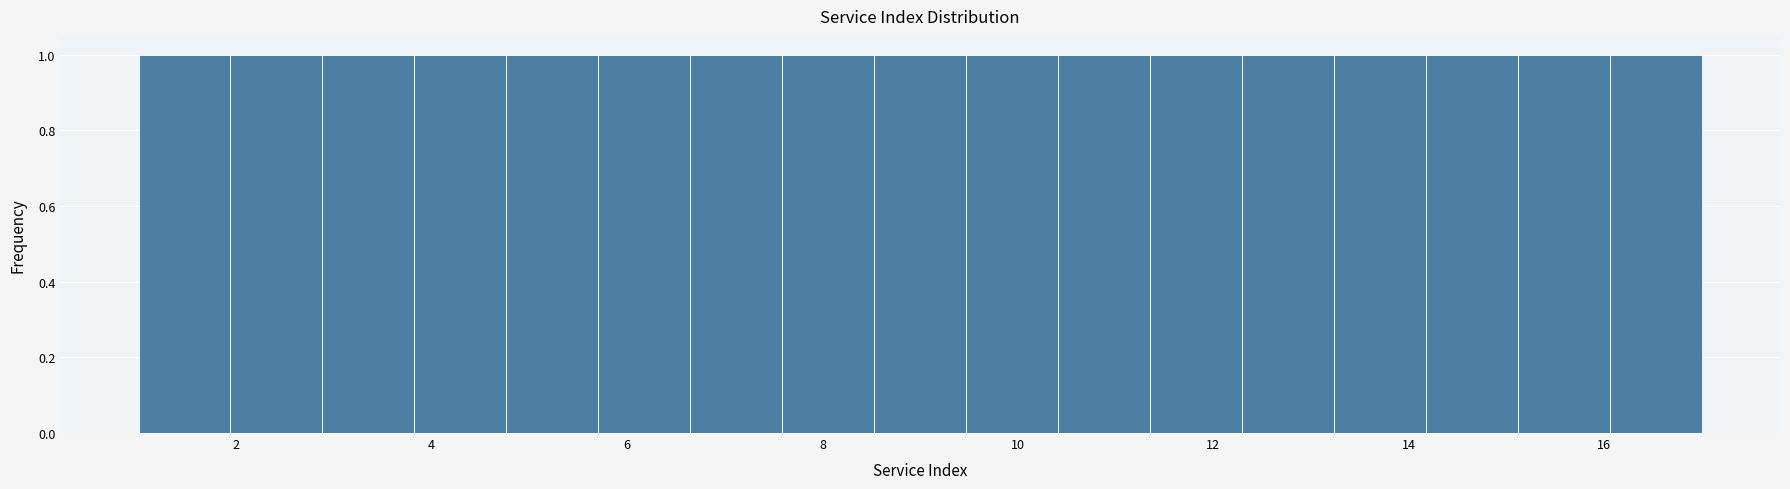

Reading left to right, transcribe this chart: for each bar, give the range it covers on the x-axis and its height. Neither the bar edges nor the heights are printed on the chart, so give them approximately, as read against the axes.

1.0 to 2.0: 1
2.0 to 2.8: 1
2.8 to 3.8: 1
3.8 to 4.8: 1
4.8 to 5.8: 1
5.8 to 6.6: 1
6.6 to 7.6: 1
7.6 to 8.6: 1
8.6 to 9.4: 1
9.4 to 10.4: 1
10.4 to 11.4: 1
11.4 to 12.2: 1
12.2 to 13.2: 1
13.2 to 14.2: 1
14.2 to 15.2: 1
15.2 to 16.0: 1
16.0 to 17.0: 1